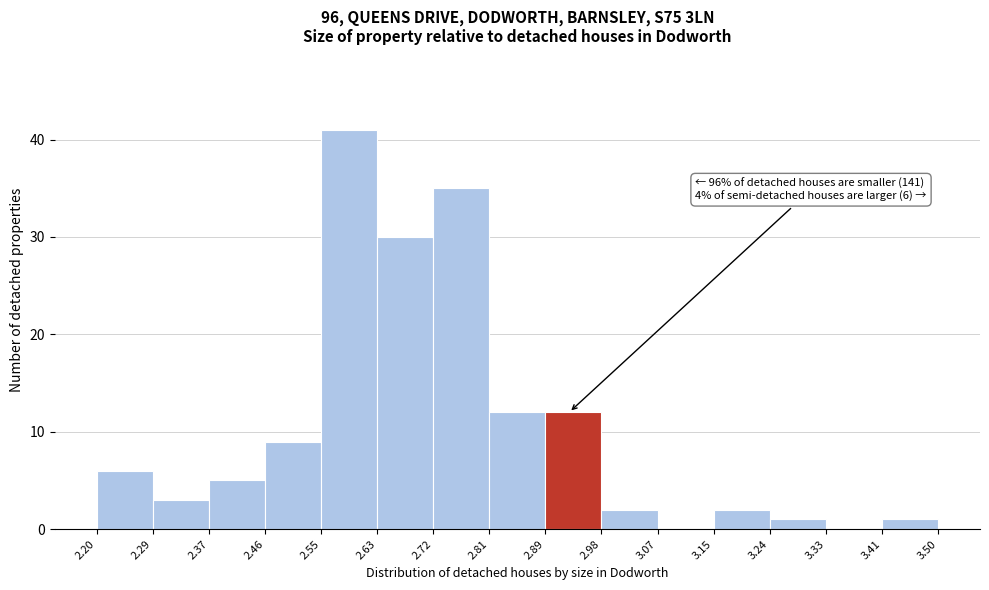

Which range on the x-axis has the tallest bar?

2.55 to 2.63